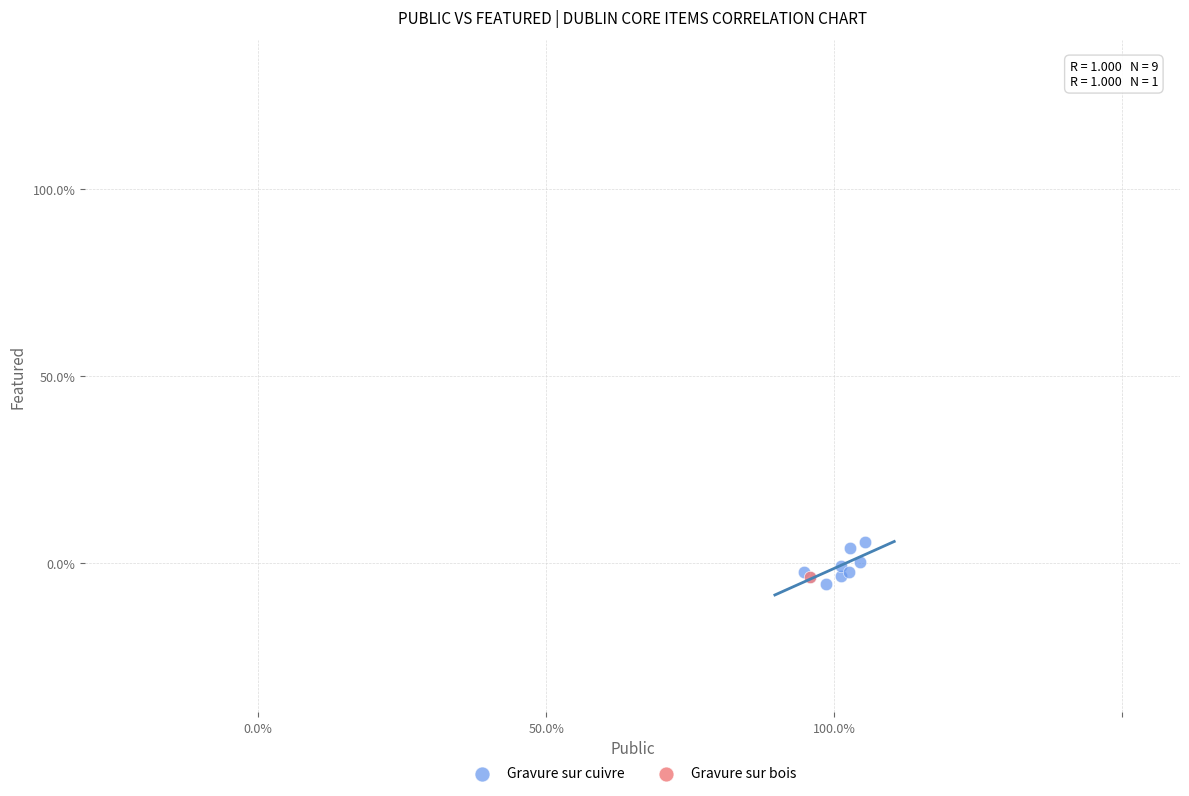

What are all the series names shown in the legend?

Gravure sur cuivre, Gravure sur bois